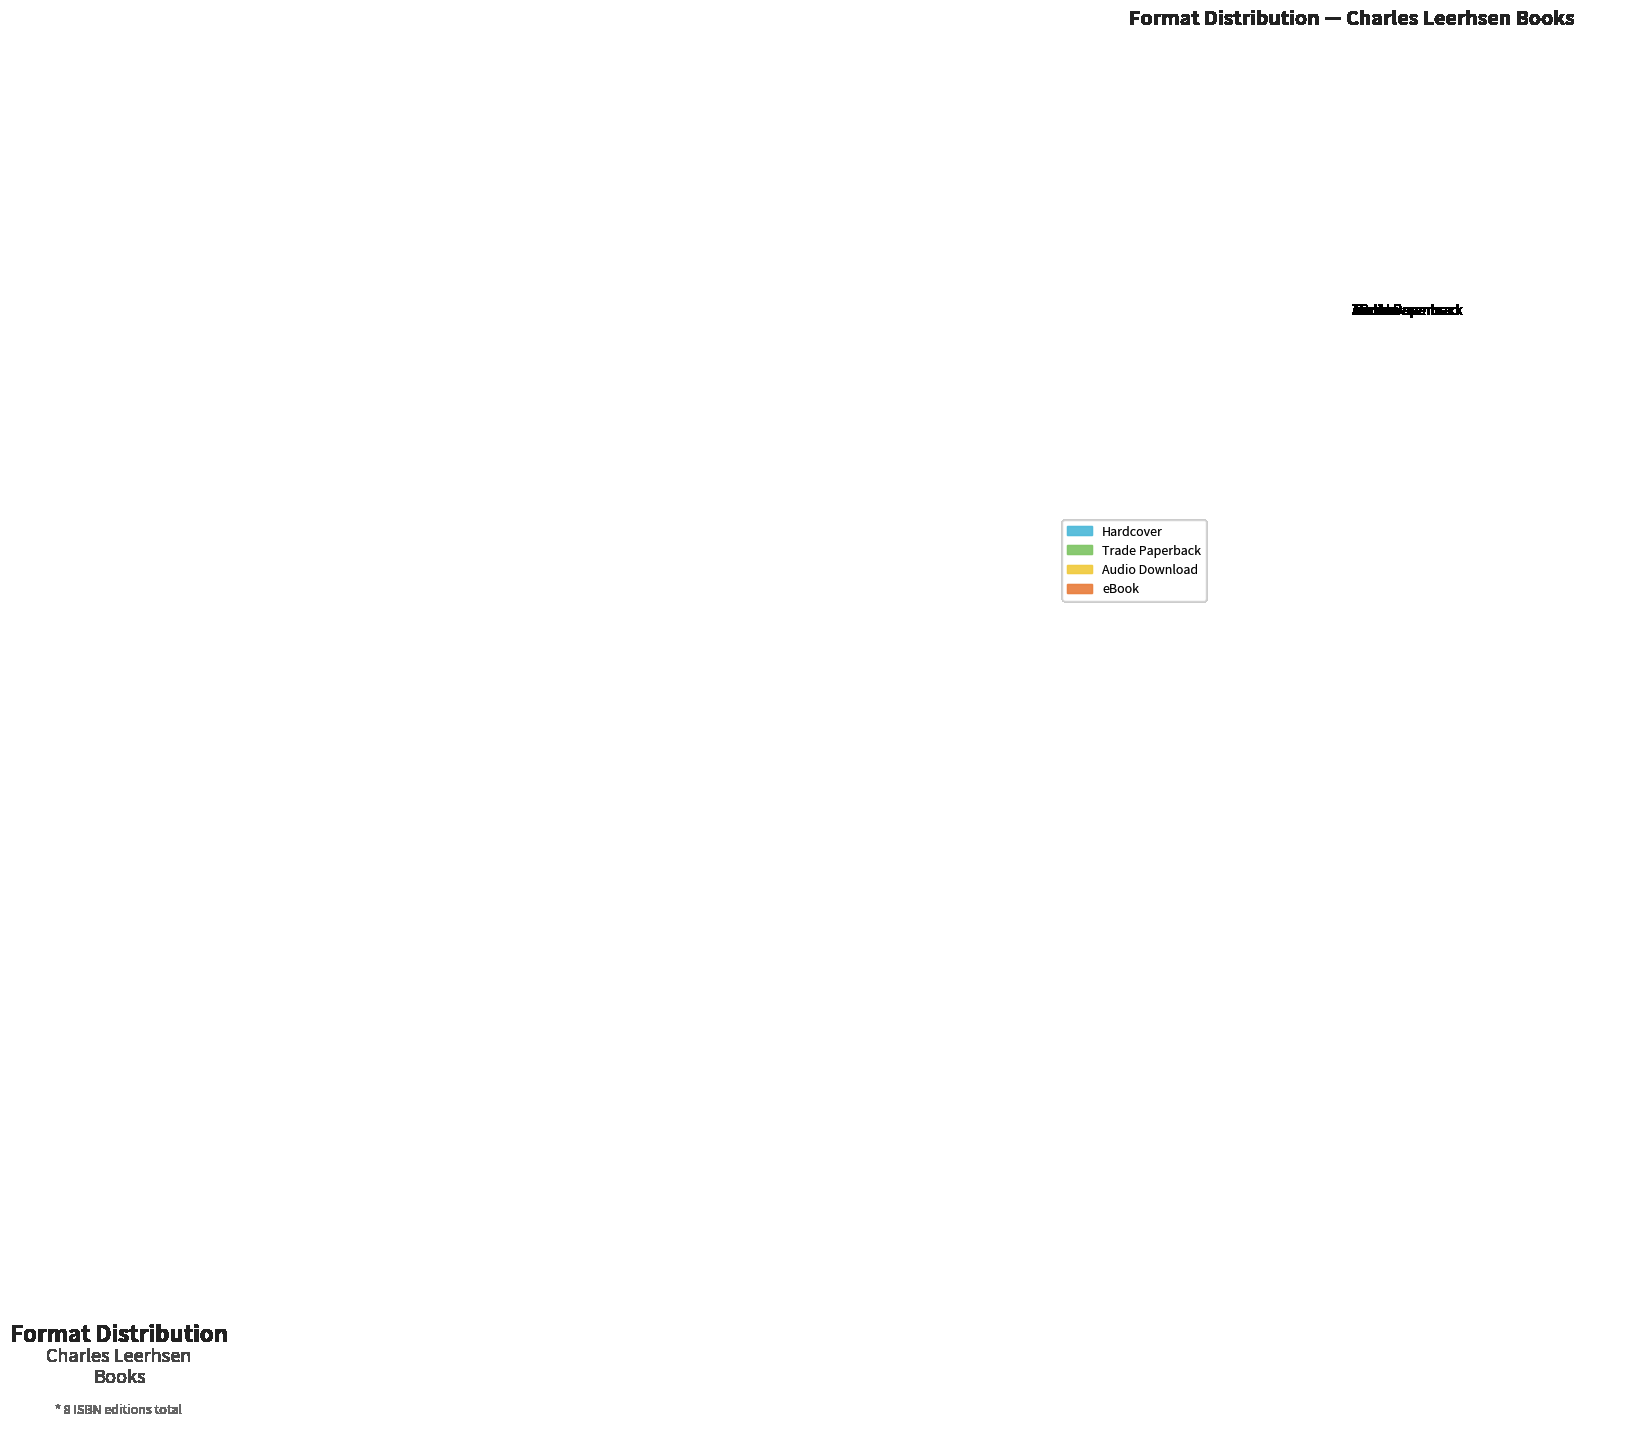

Is it true that eBook is 21% of the pie?

False